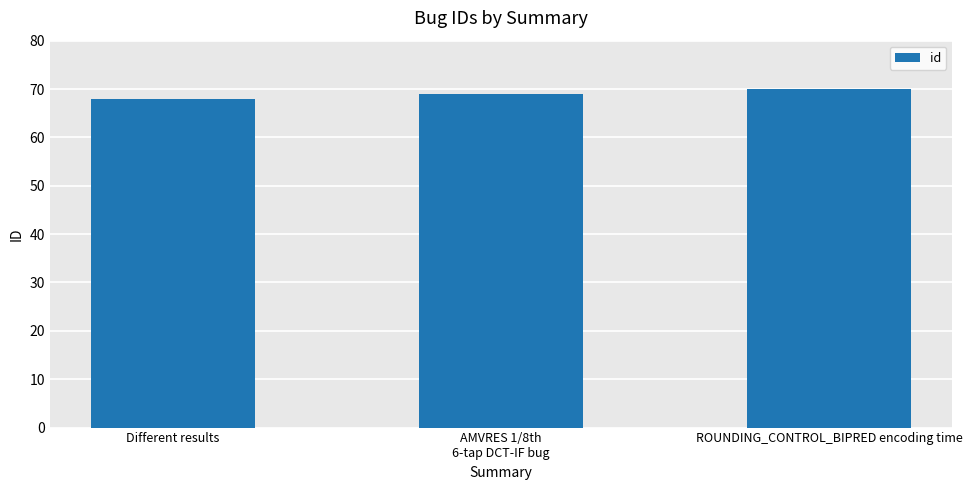

The value at AMVRES 1/8th
6-tap DCT-IF bug is 69. True or false?

True